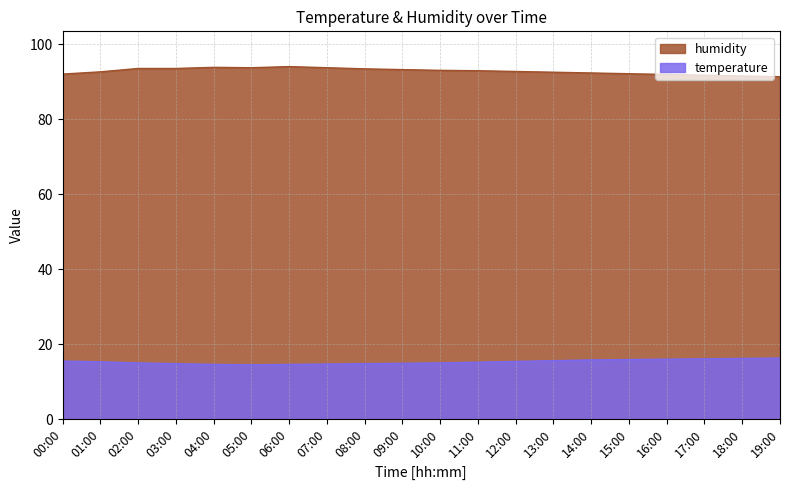

At which category does humidity reach its first local peak?

04:00